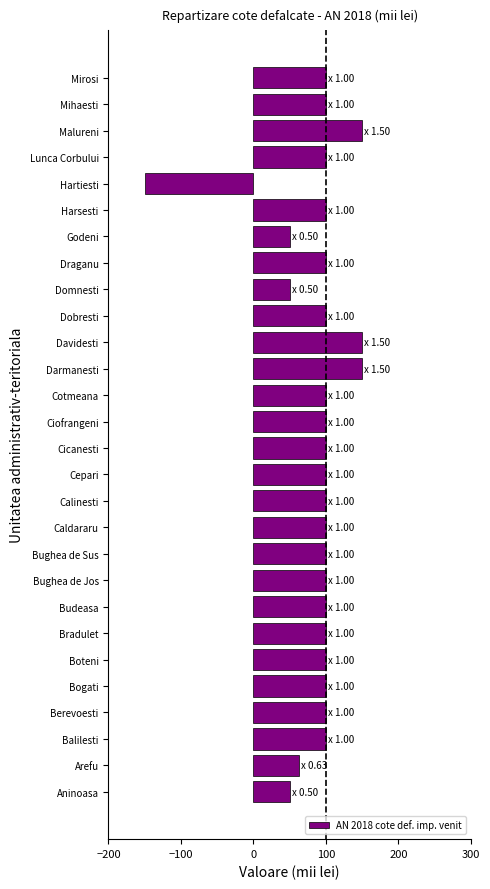

What is the minimum value shown in the chart?

-150